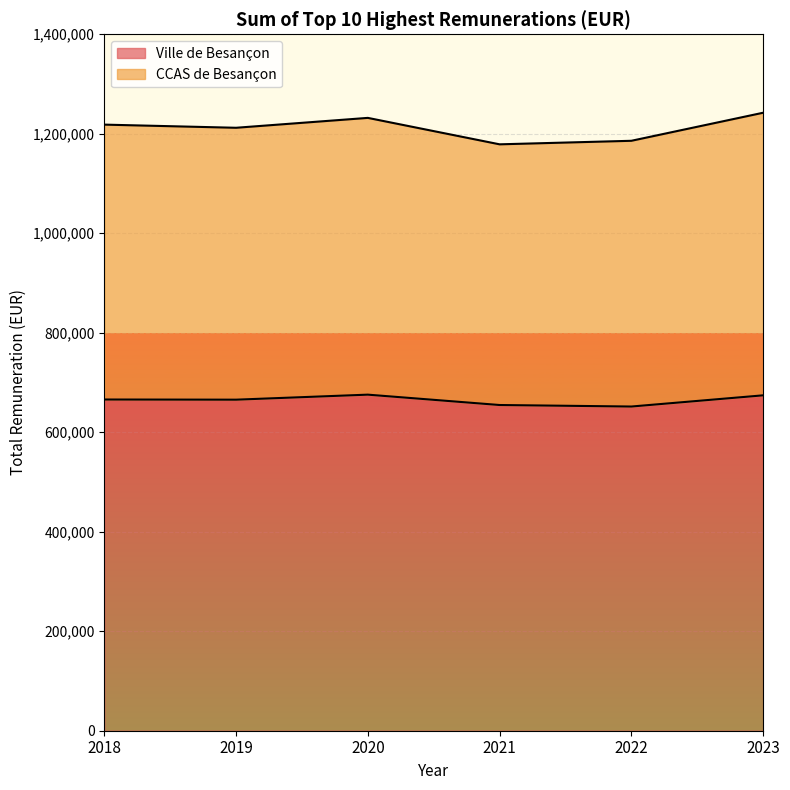

The value of Ville de Besançon at 2020 is 231529. True or false?

False